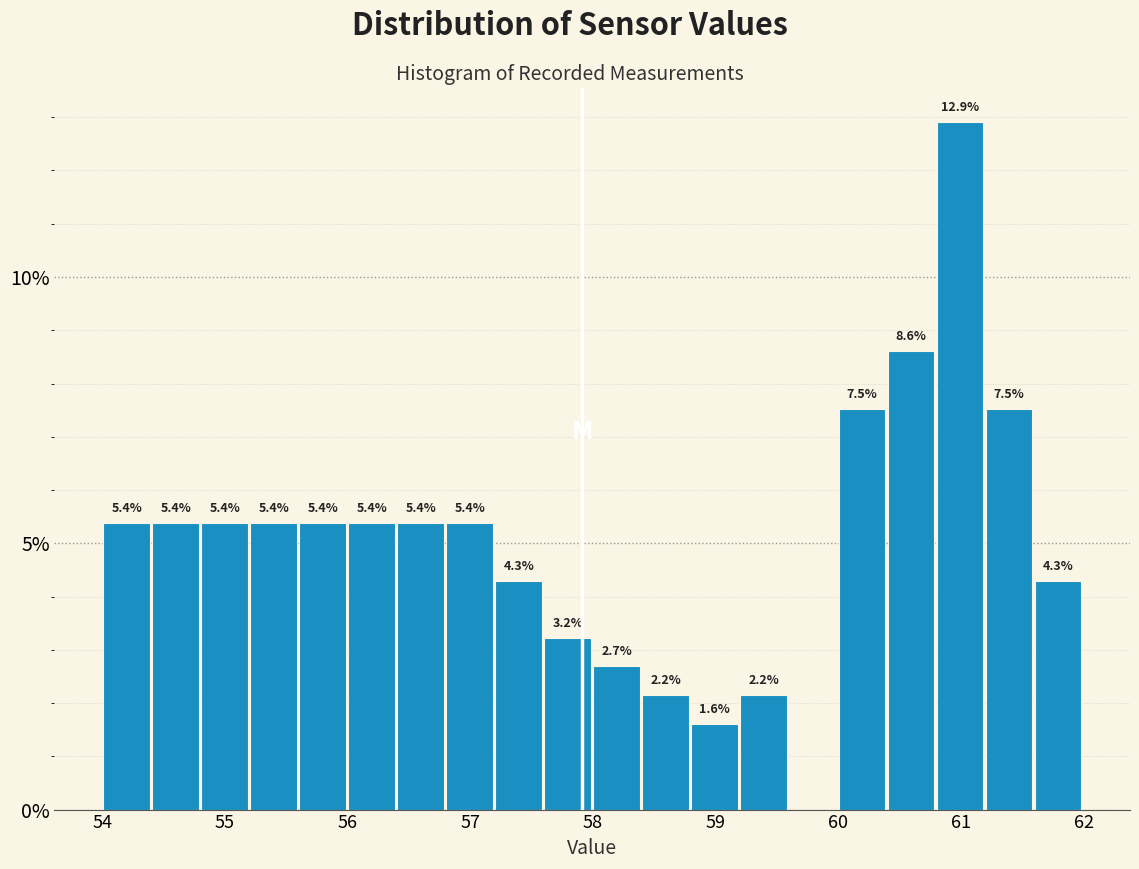

Read against the x-axis, roughly where is the centre of the tallest bar?

61.0